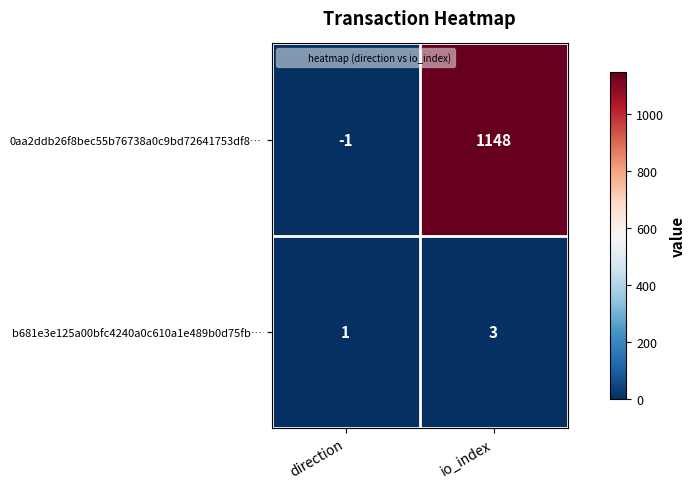

Which series has the largest total across all categories?

0aa2ddb26f8bec55b76738a0c9bd72641753df8…